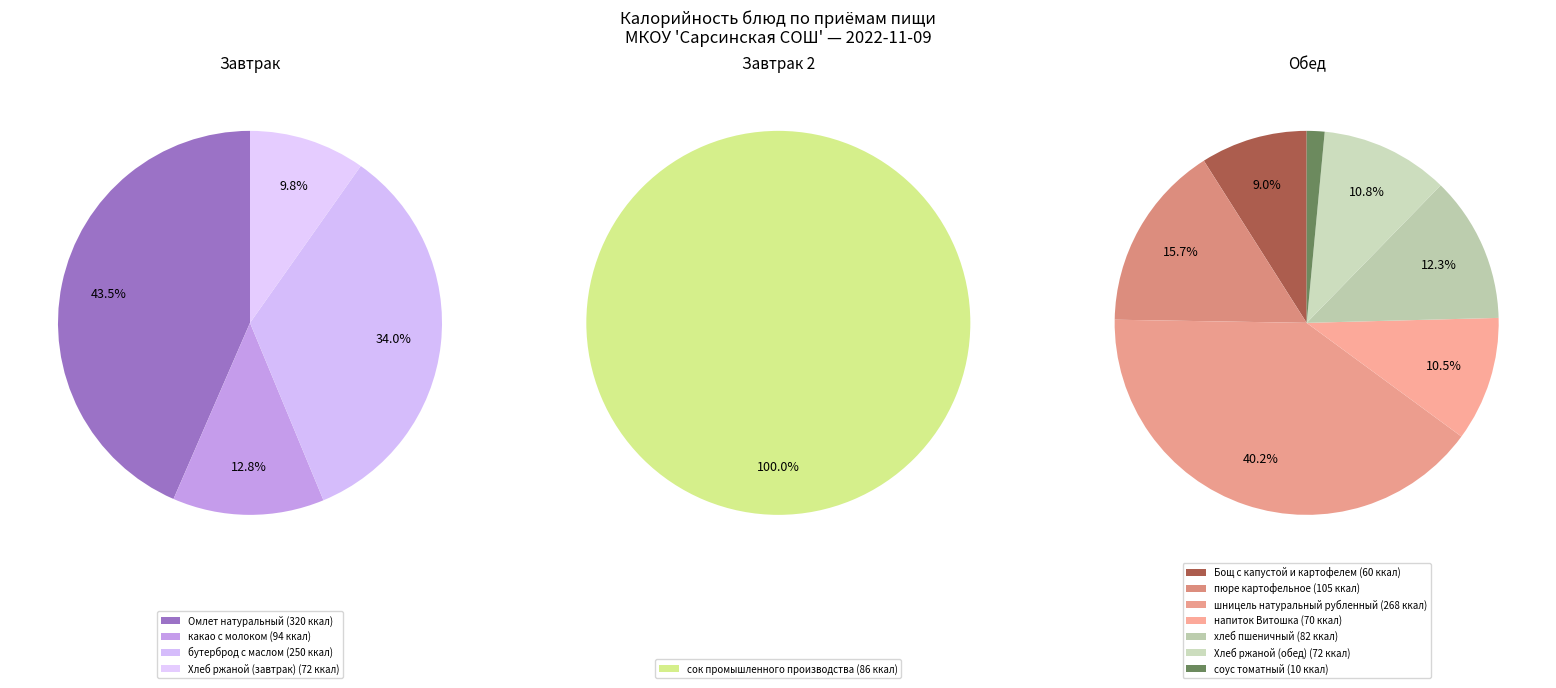

Between Хлеб ржаной (обед) and какао с молоком, which is larger?

какао с молоком